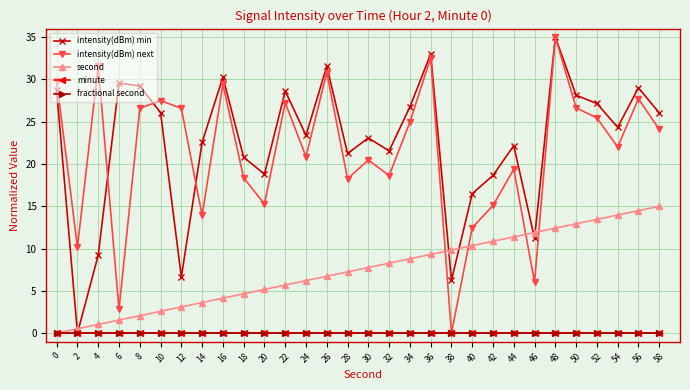

How many lines are shown in the chart?

5